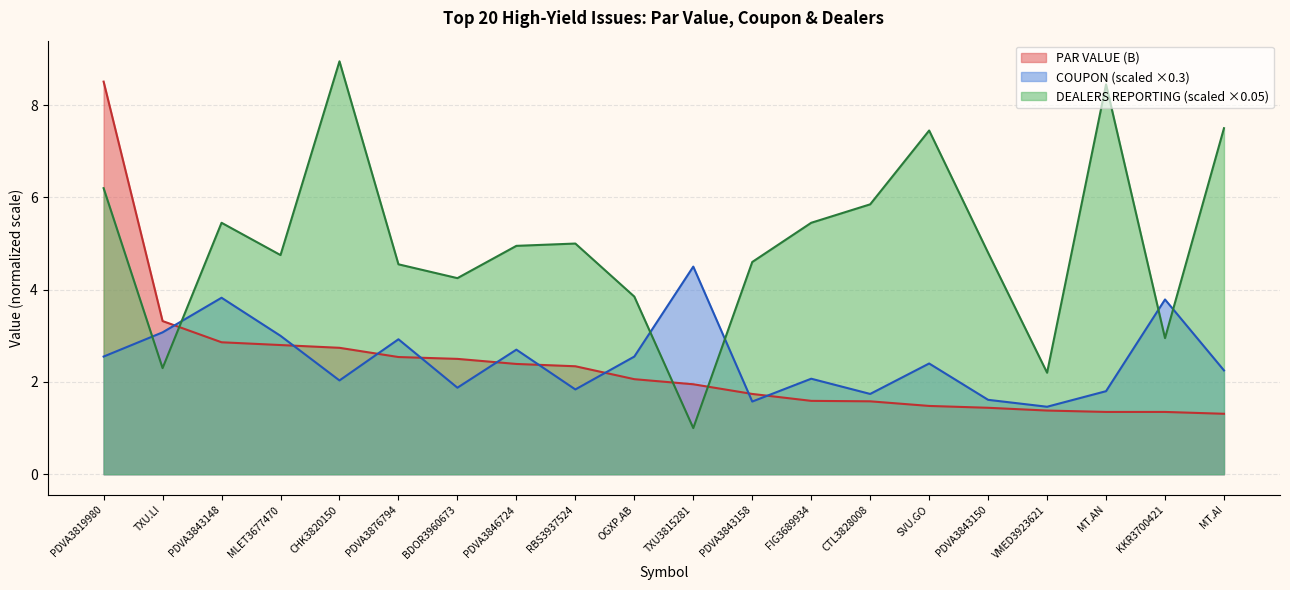

How many categories are shown in the chart?

20